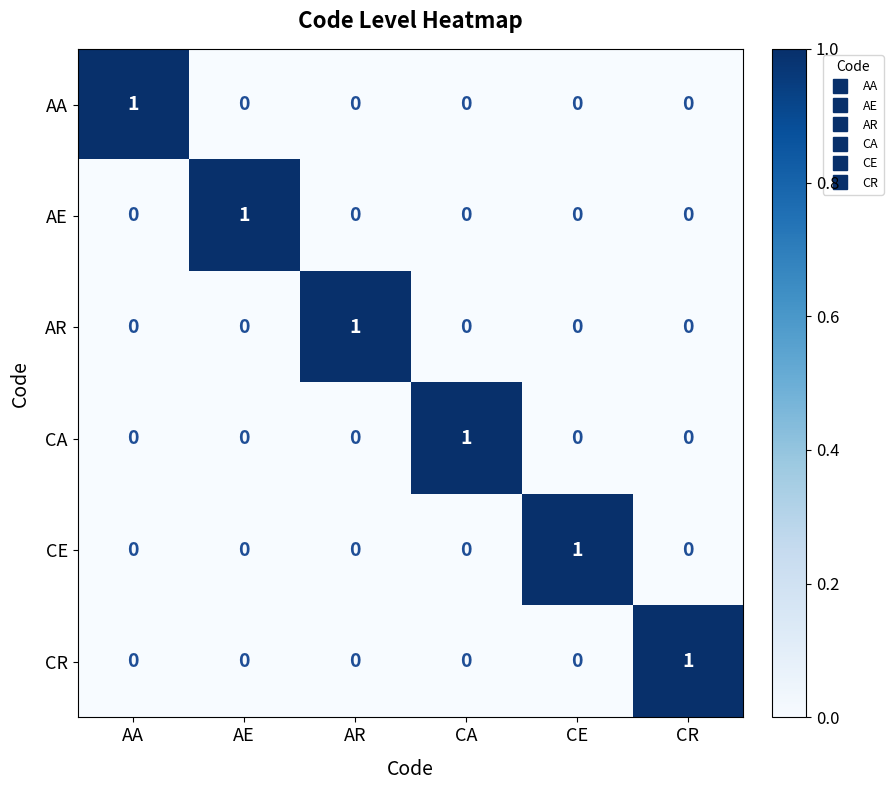

The CR series shows 1 at CA. True or false?

False